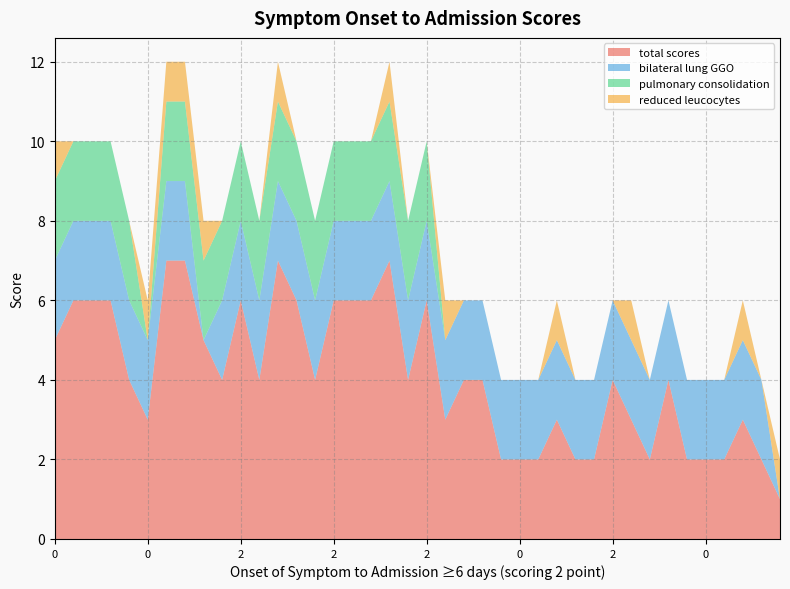

Reading left to right, transcribe all the data shown in this chart.

total scores: 0=5	2=6	2=6	2=6	0=4	0=3	2=7	2=7	2=5	0=4	2=6	0=4	2=7	2=6	0=4	2=6	2=6	2=6	2=7	0=4	2=6	0=3	2=4	2=4	0=2	0=2	0=2	0=3	0=2	0=2	2=4	0=3	0=2	2=4	0=2	0=2	0=2	0=3	0=2	0=1
bilateral lung GGO: 0=2	2=2	2=2	2=2	0=2	0=2	2=2	2=2	2=0	0=2	2=2	0=2	2=2	2=2	0=2	2=2	2=2	2=2	2=2	0=2	2=2	0=2	2=2	2=2	0=2	0=2	0=2	0=2	0=2	0=2	2=2	0=2	0=2	2=2	0=2	0=2	0=2	0=2	0=2	0=0
pulmonary consolidation: 0=2	2=2	2=2	2=2	0=2	0=0	2=2	2=2	2=2	0=2	2=2	0=2	2=2	2=2	0=2	2=2	2=2	2=2	2=2	0=2	2=2	0=0	2=0	2=0	0=0	0=0	0=0	0=0	0=0	0=0	2=0	0=0	0=0	2=0	0=0	0=0	0=0	0=0	0=0	0=0
reduced leucocytes: 0=1	2=0	2=0	2=0	0=0	0=1	2=1	2=1	2=1	0=0	2=0	0=0	2=1	2=0	0=0	2=0	2=0	2=0	2=1	0=0	2=0	0=1	2=0	2=0	0=0	0=0	0=0	0=1	0=0	0=0	2=0	0=1	0=0	2=0	0=0	0=0	0=0	0=1	0=0	0=1